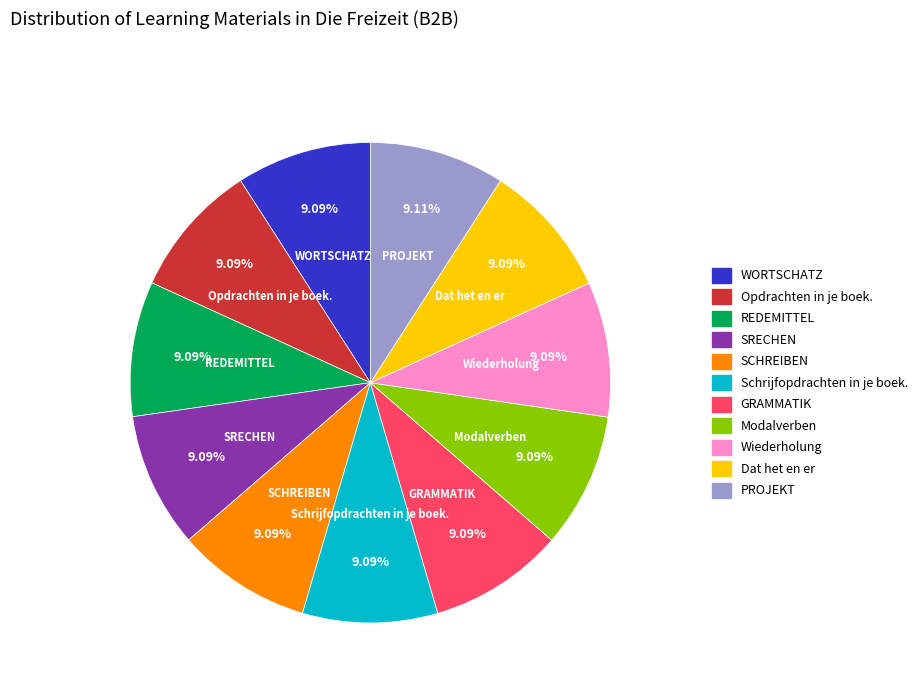

What percentage is the Modalverben slice, to the nearest percent?

9%